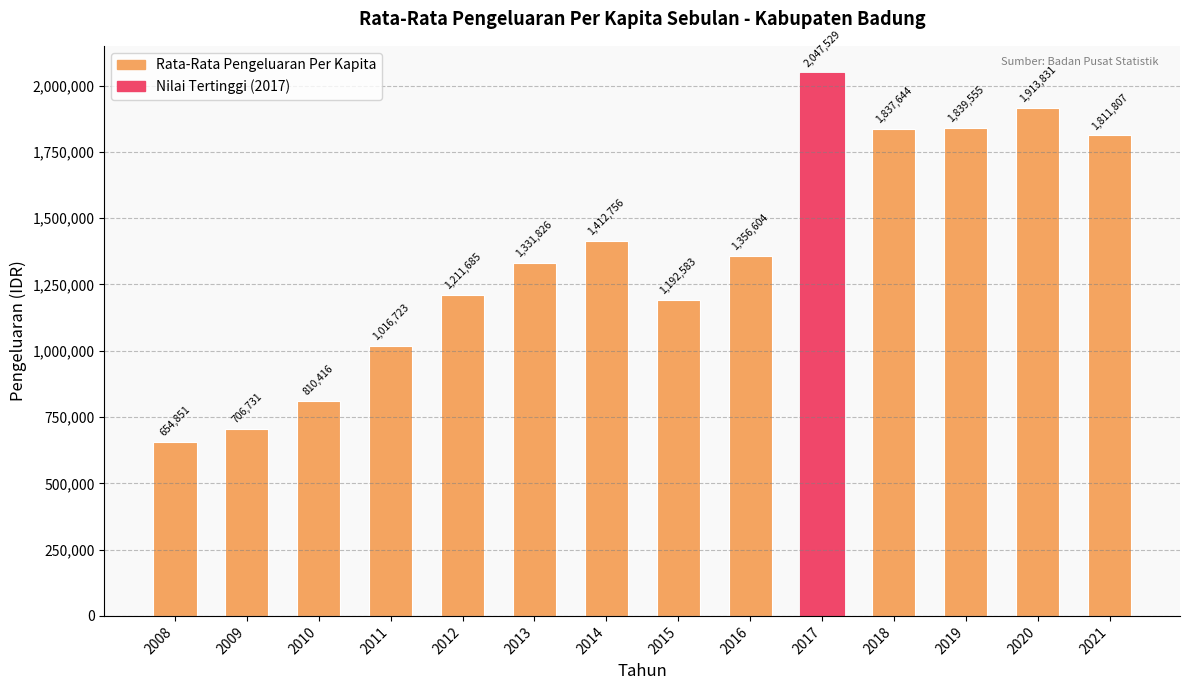

Which has a higher value, 2016 or 2021?

2021